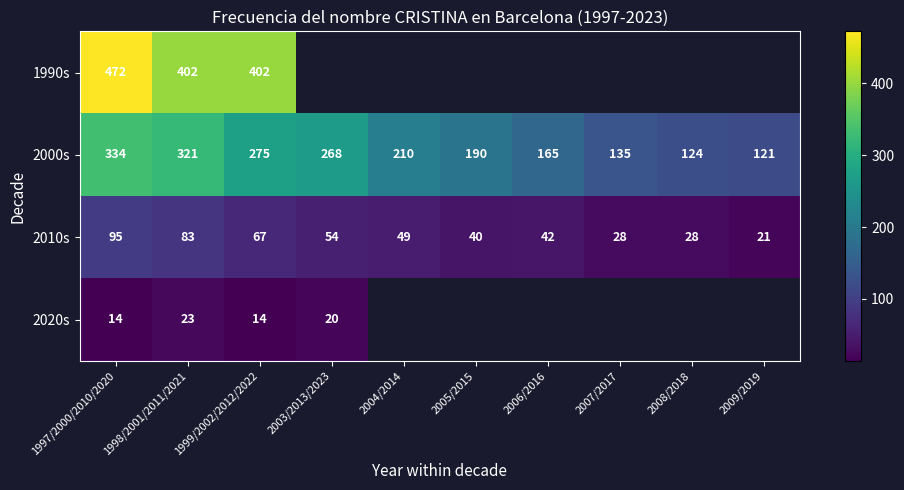

At which label does 2000s reach its peak?

1997/2000/2010/2020